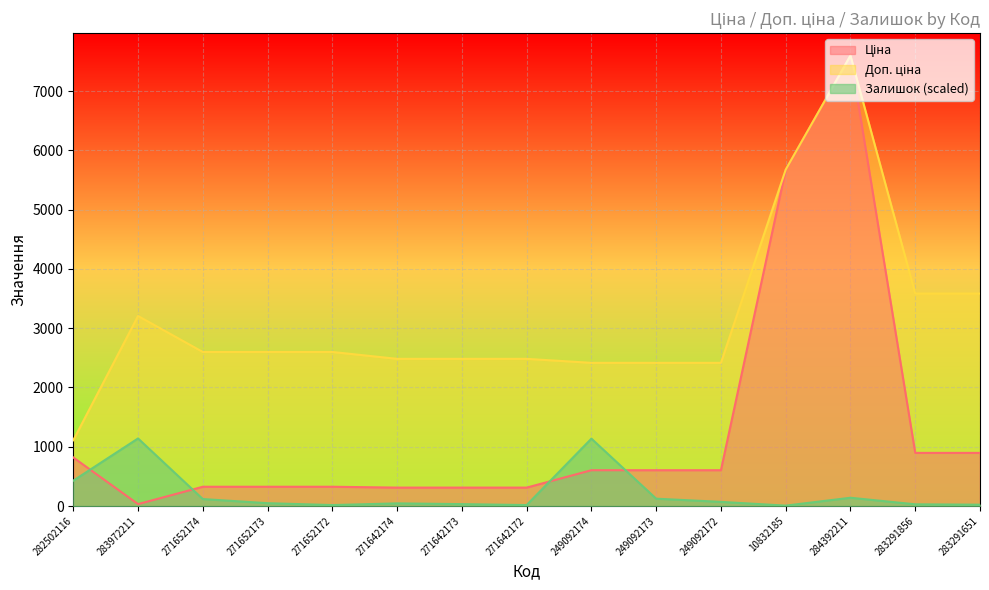

What is the sum of the Залишок values at 271652174 and 284392211?

256.4